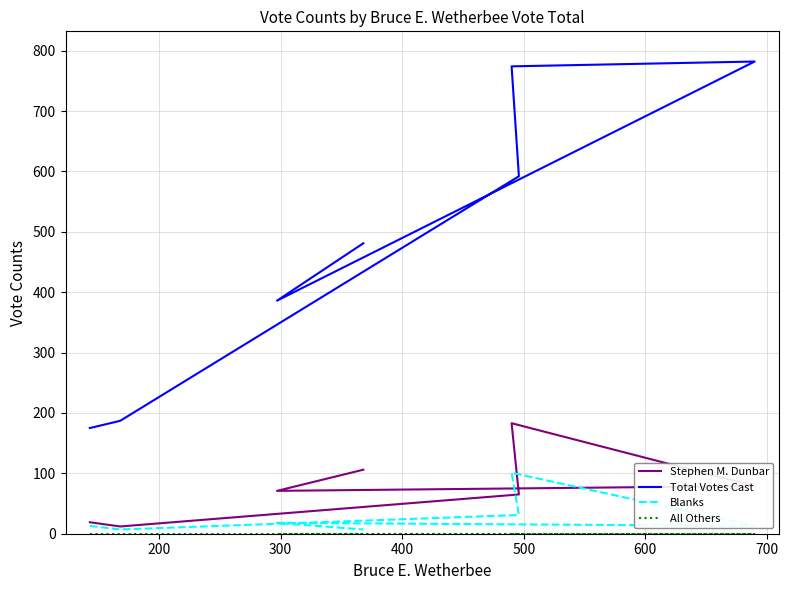

Between 200 and 500, which series saw the biggest shift?

Total Votes Cast